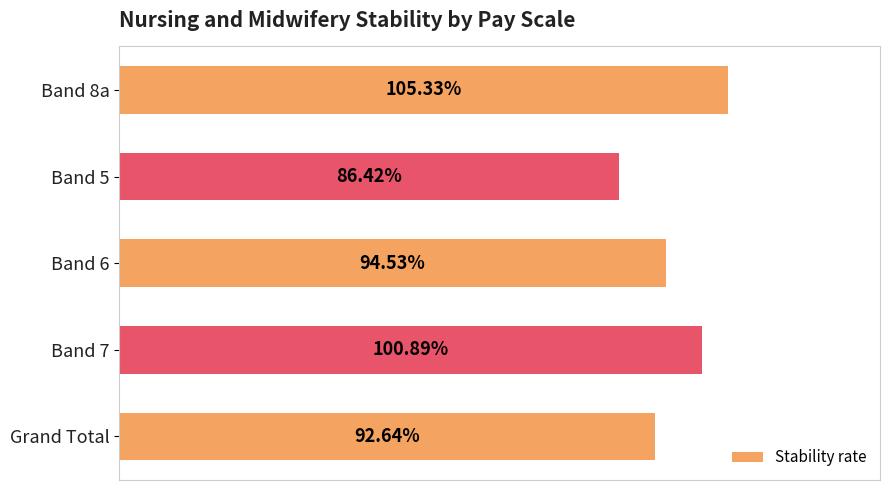

Are the bars grouped side by side (vs. stacked)?

No